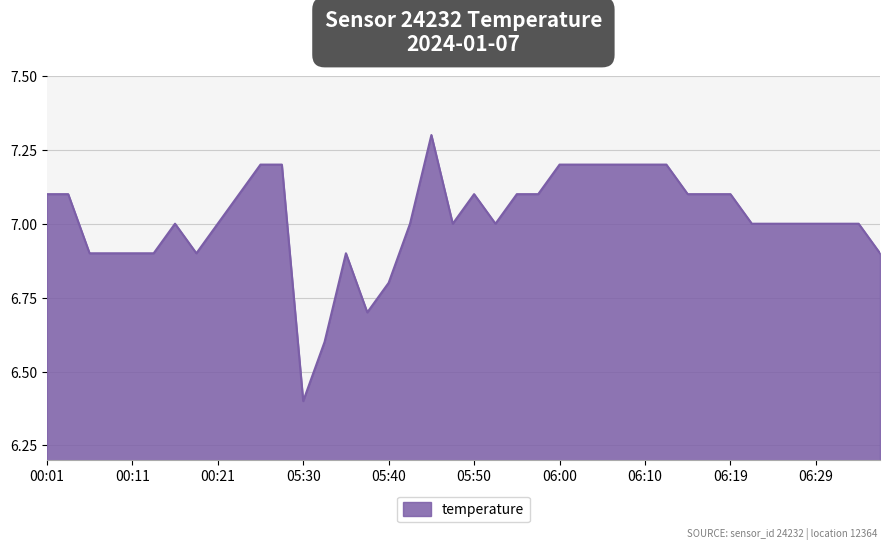

What is the greatest value displayed?

7.3